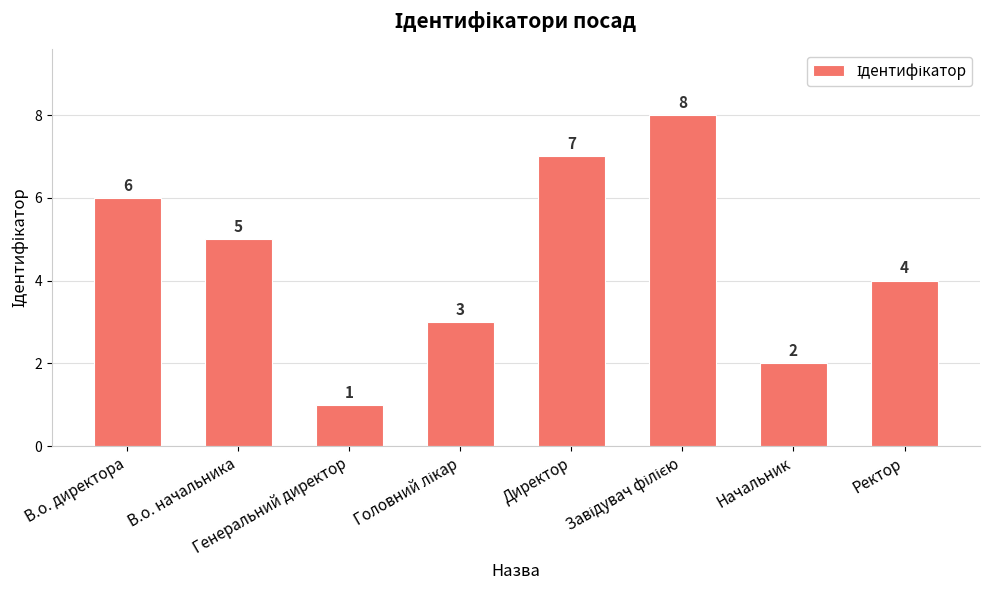

Read the value at Начальник.

2